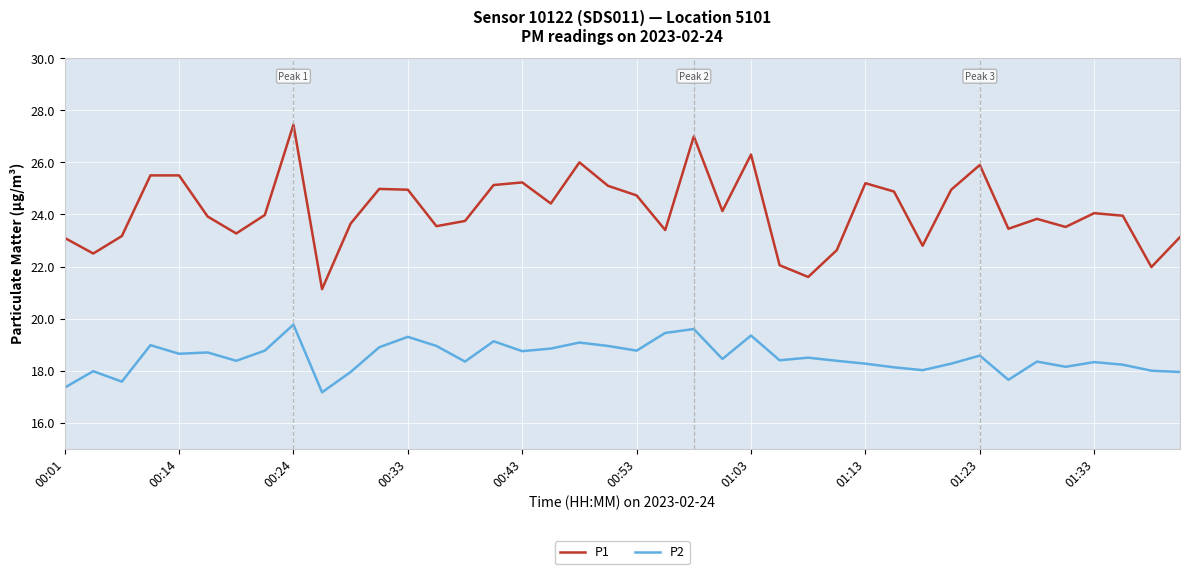

List the series in order of their overall mean, highest first.

P1, P2